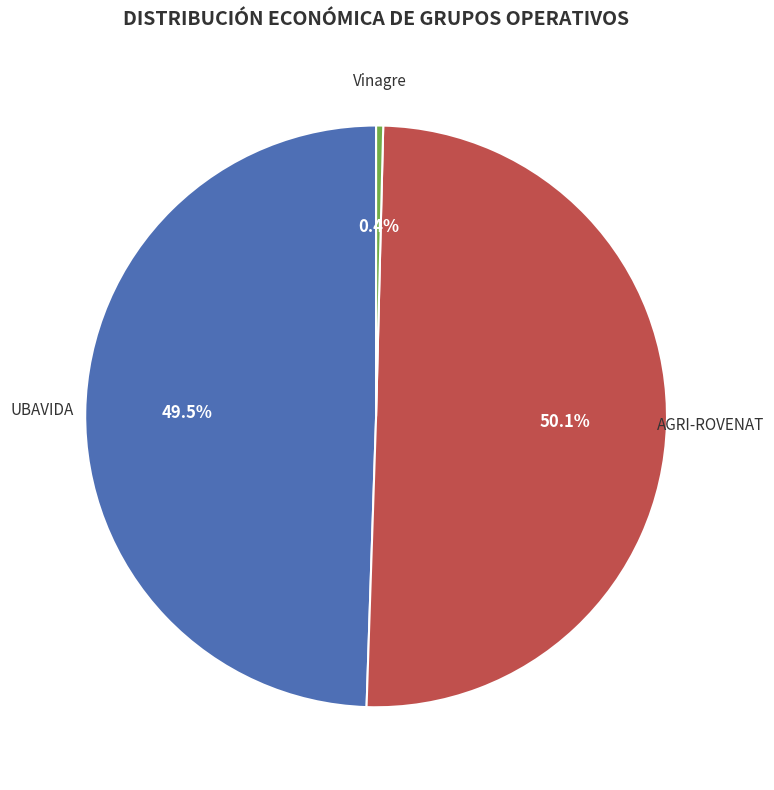

Count the number of slices in the pie.

3